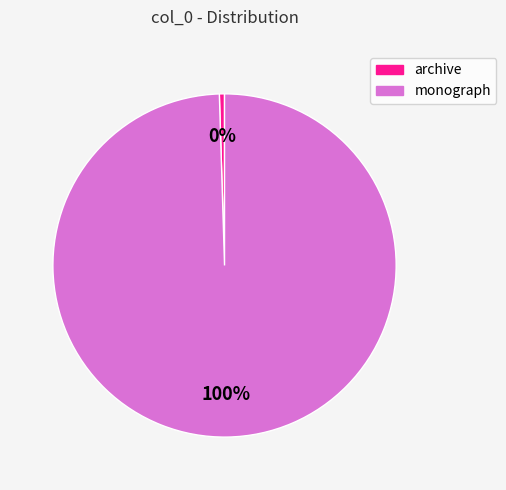

Is the sum of monograph and archive greater than half?

Yes